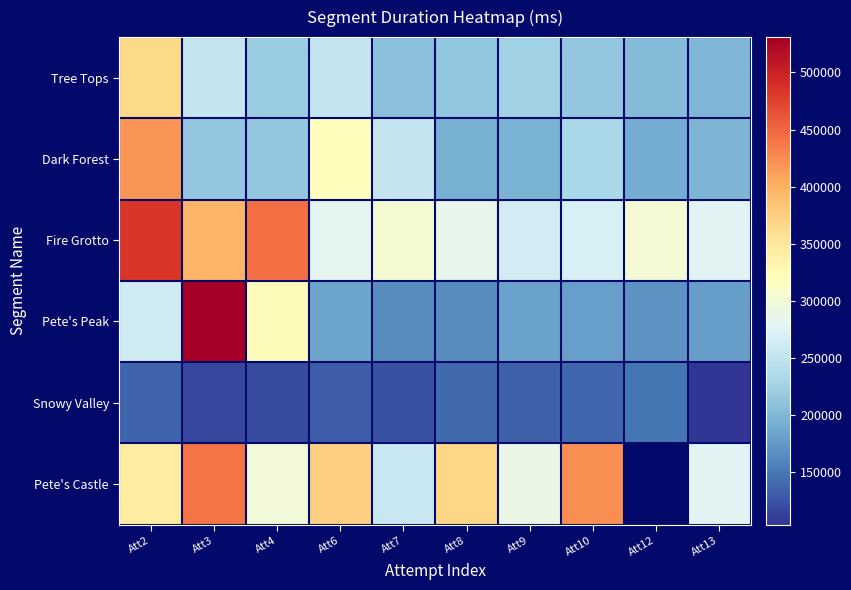

Read the Pete's Peak value at Att13.

177764.0